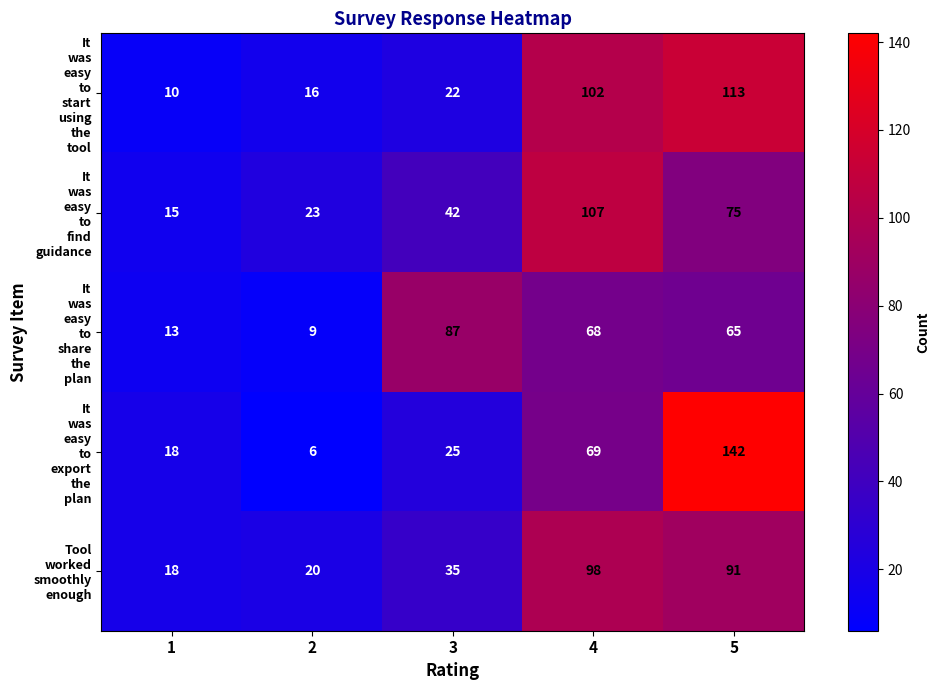

At how many categories does at least one series exceed 50?

3